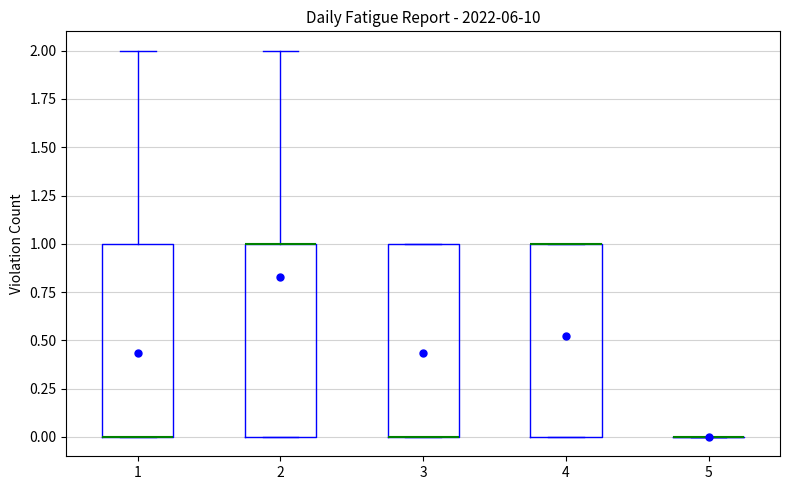

Where is the lower edge of the box at x = 4 on the y-axis? The values are not printed on the chart, so give them approximately, as read against the axis.

0